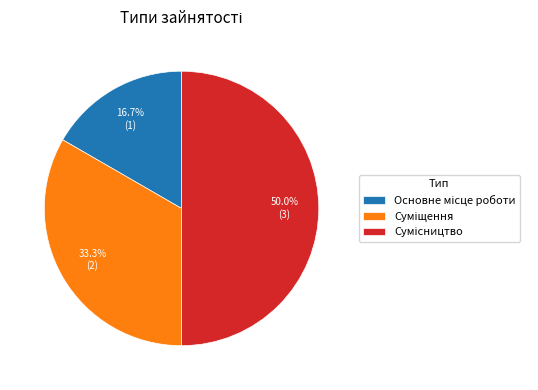

Is there a majority slice in this chart?

No